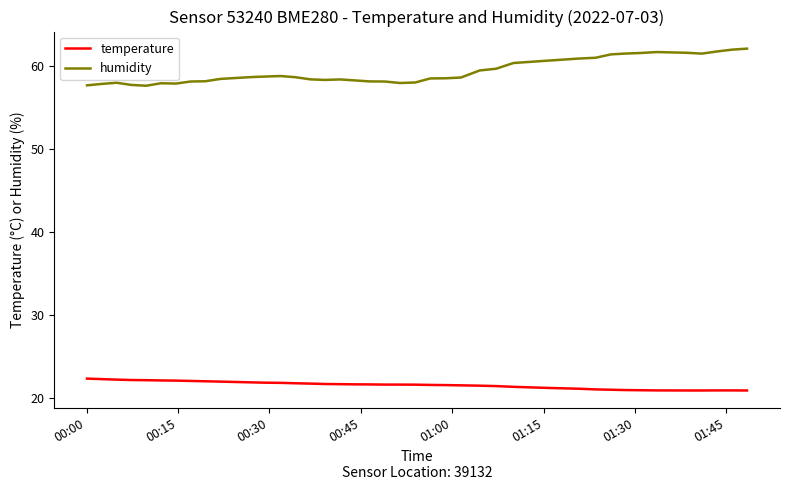

True or false: temperature and humidity cross at least once.

False